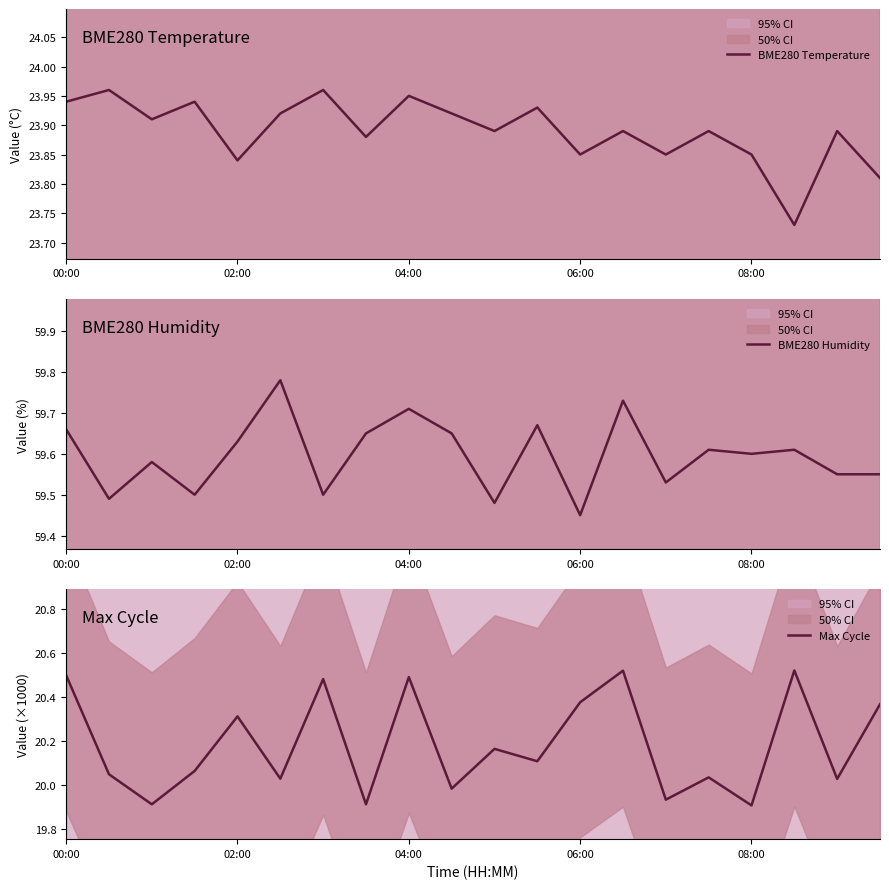

Is it true that Max Cycle equals 33.1 at 08:00?

False